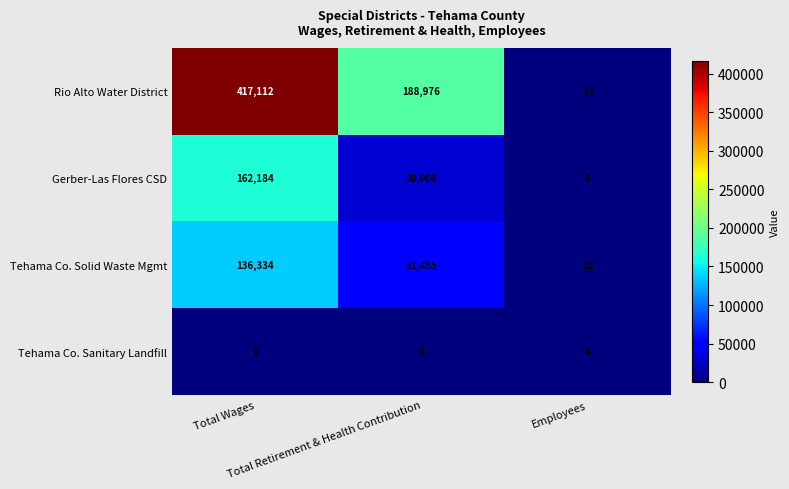

Is it true that Rio Alto Water District equals 20 at Employees?

False